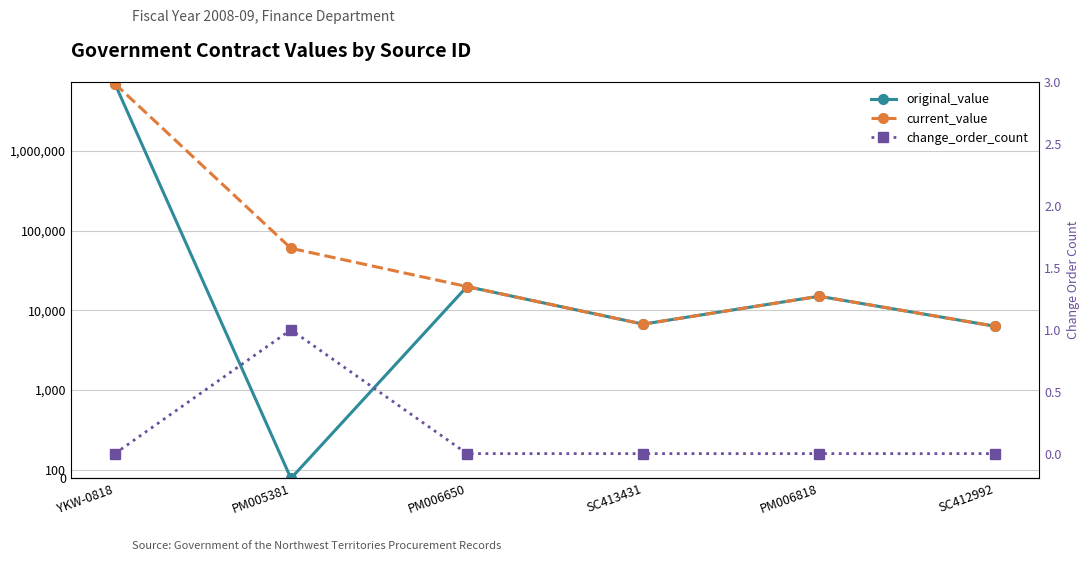

At SC413431, list the series in order from smallest to largest.

change_order_count, original_value, current_value